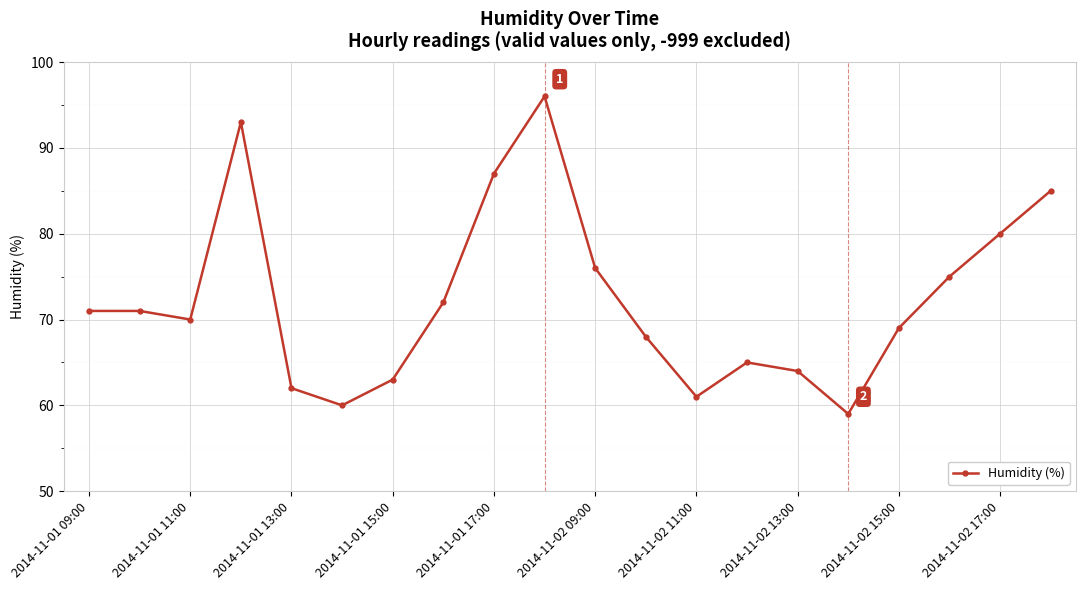

Does the chart have visible grid lines?

Yes